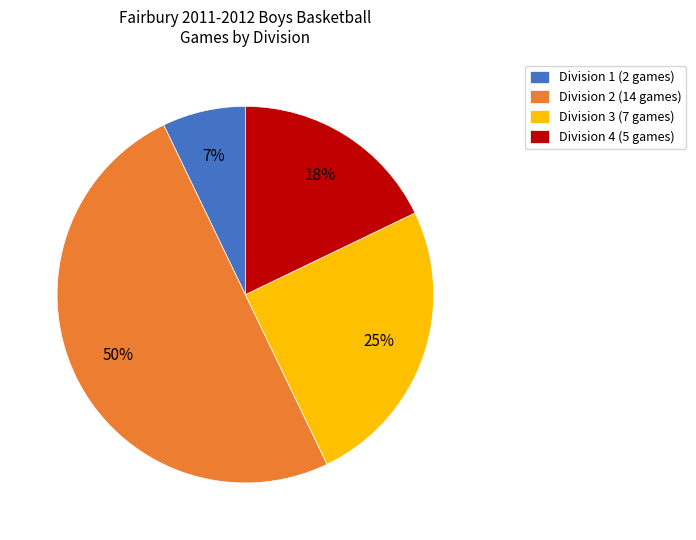

To the nearest percent, what is the average slice percentage?

25%